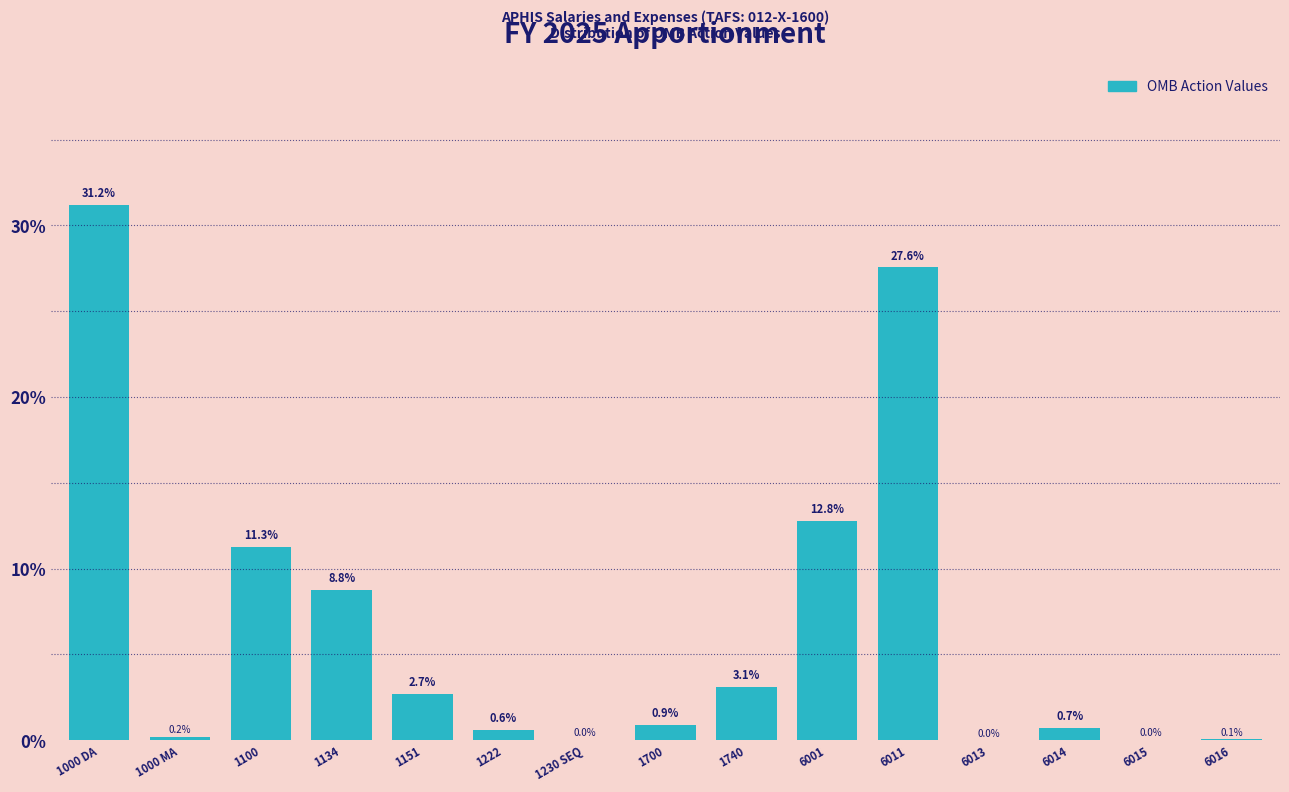

What is the sum of all values?

100.0